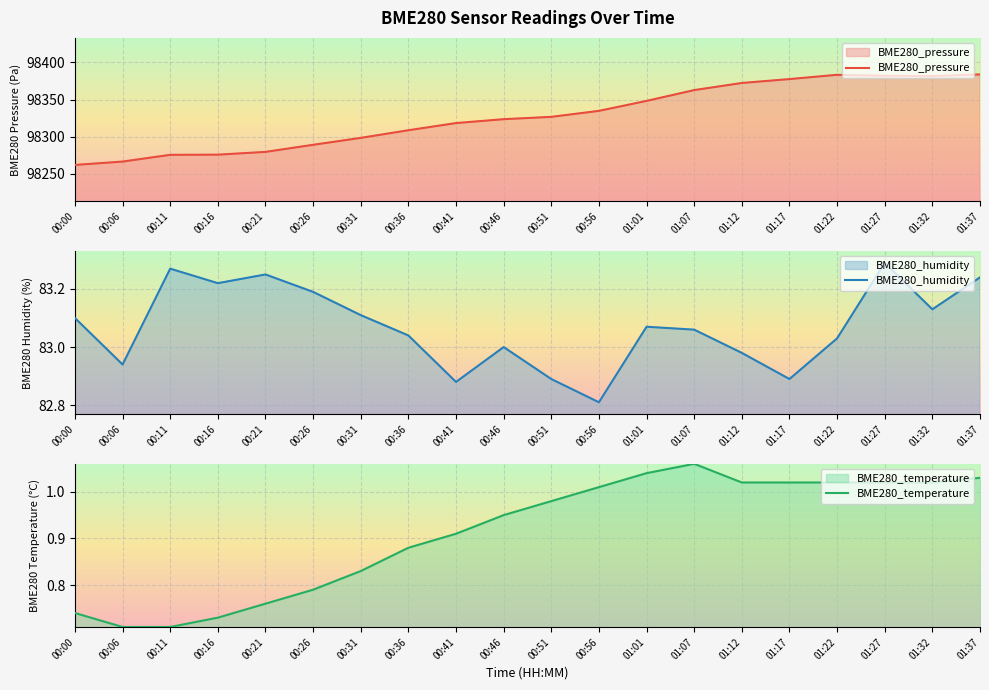

What value does the BME280_temperature series have at 00:11?

0.7